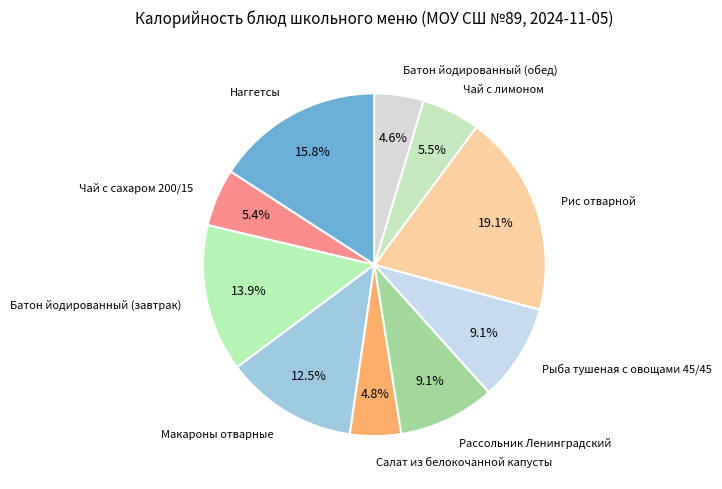

To the nearest percent, what is the difference between the Рыба тушеная с овощами 45/45 and Чай с лимоном slice percentages?

4%